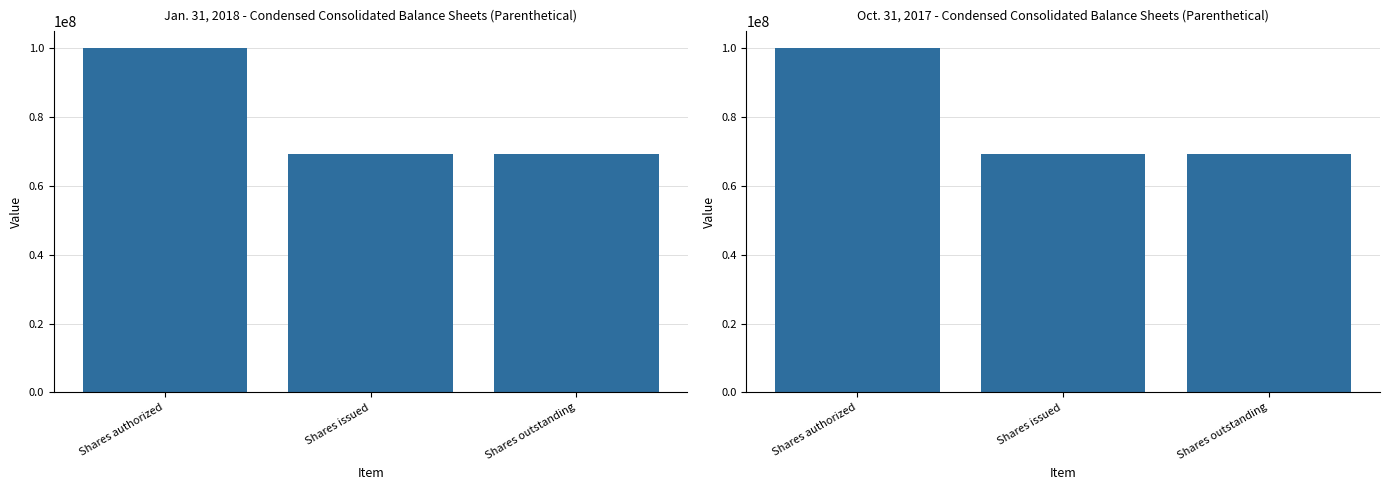

Reading left to right, extract all data points from this chart.

Jan. 31, 2018: 100000000	69374850	69374850
Oct. 31, 2017: 100000000	69374850	69374850